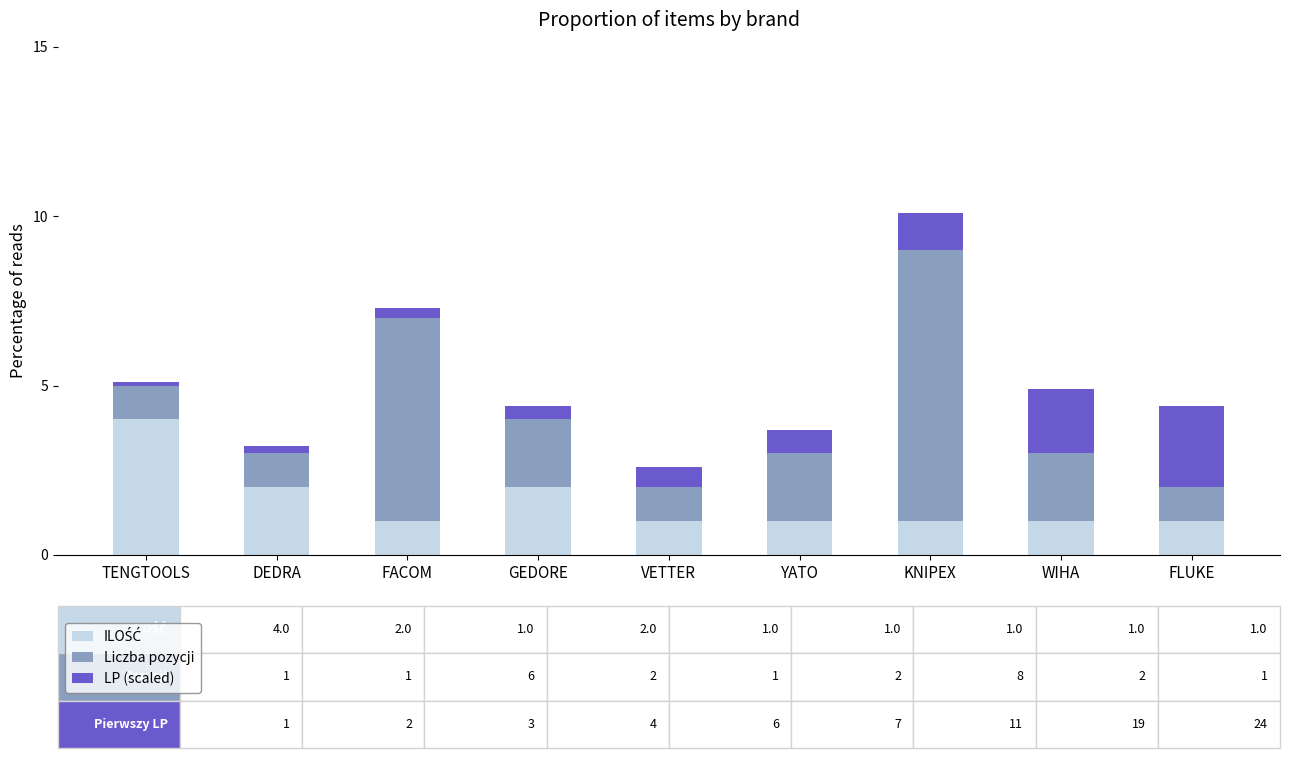

At which category is the sum across all series the highest?

KNIPEX